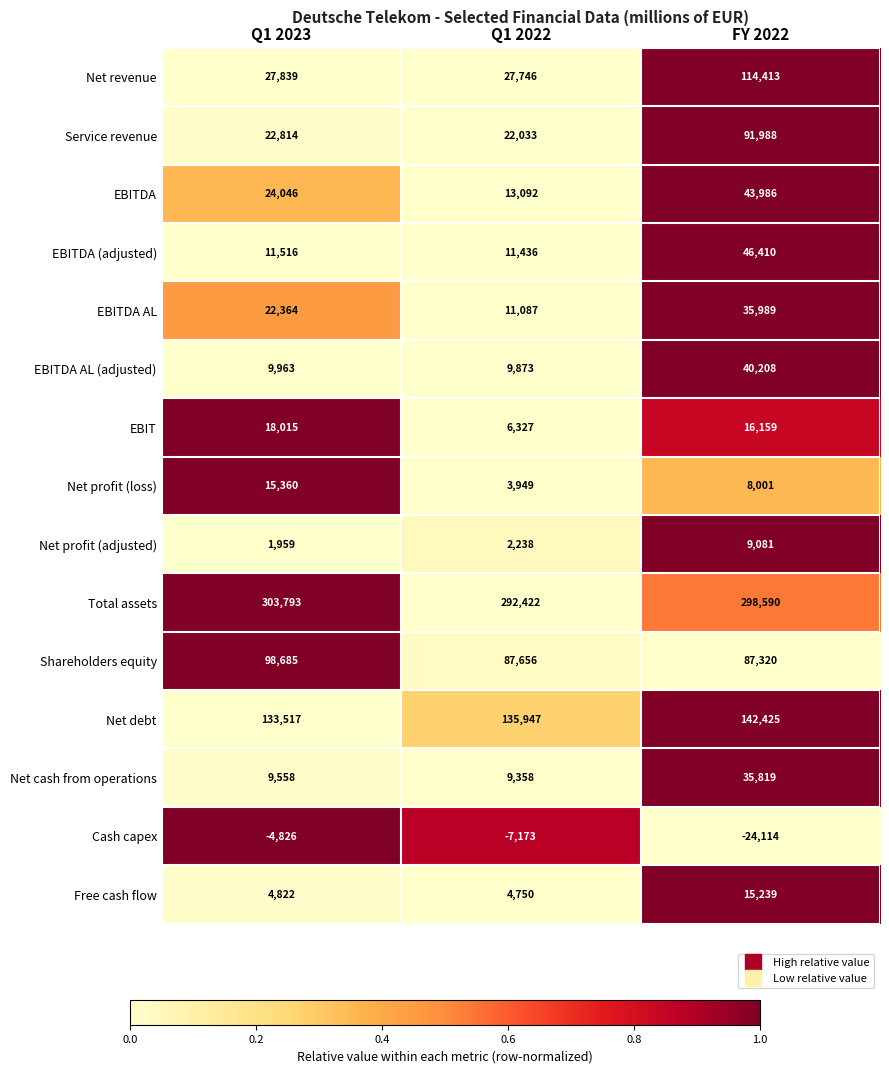

Which label corresponds to the largest value in the chart?

Q1 2023